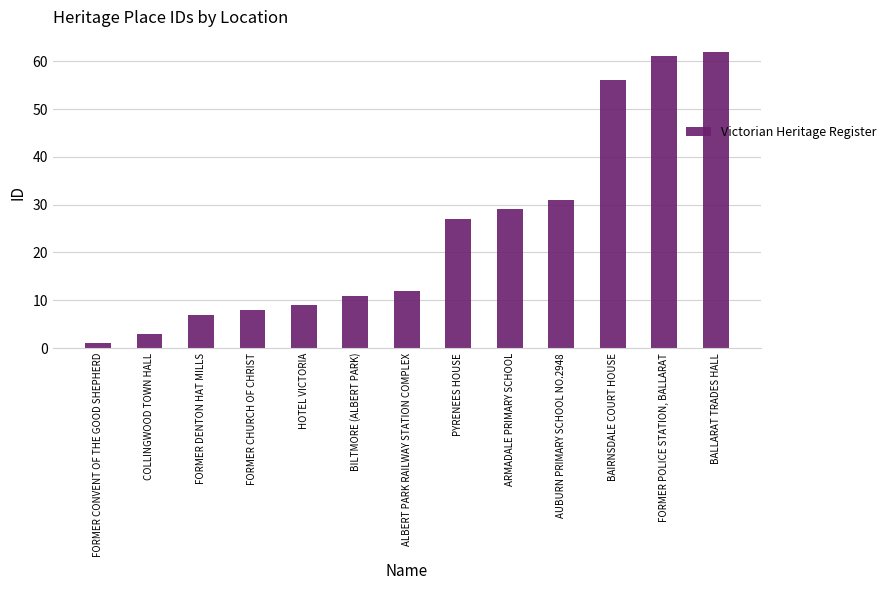

Count the number of categories in the chart.

13